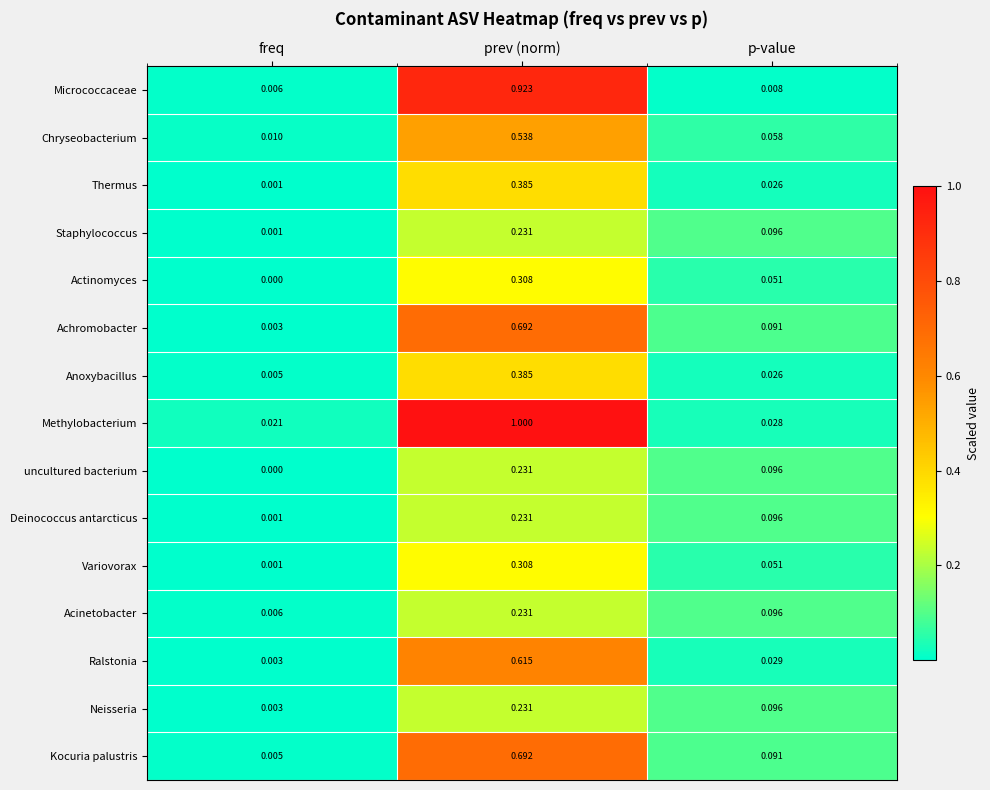

Which series has the widest spread of values?

Methylobacterium